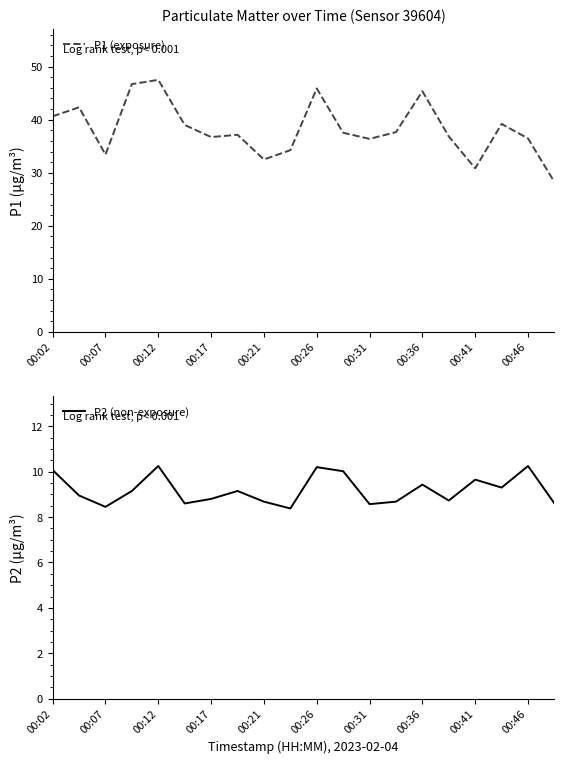

Does the chart display data point markers on the line(s)?

No